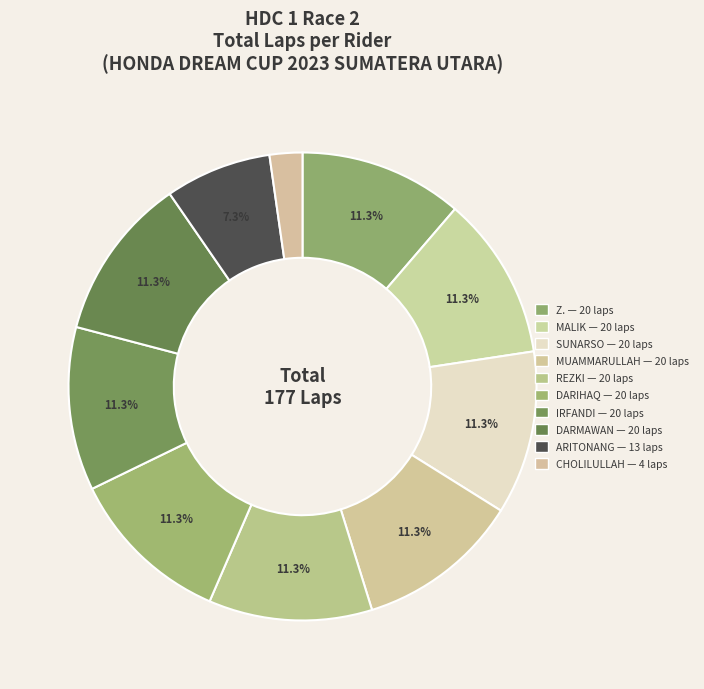

Count the number of slices in the pie.

10